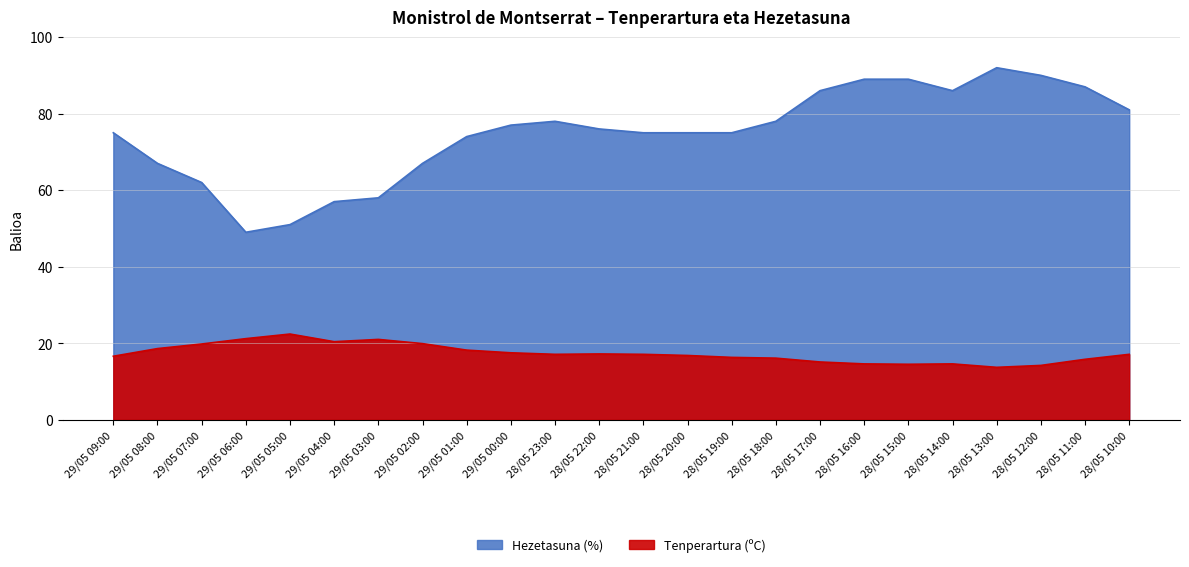

True or false: Tenperartura (ºC) and Hezetasuna (%) cross at least once.

False